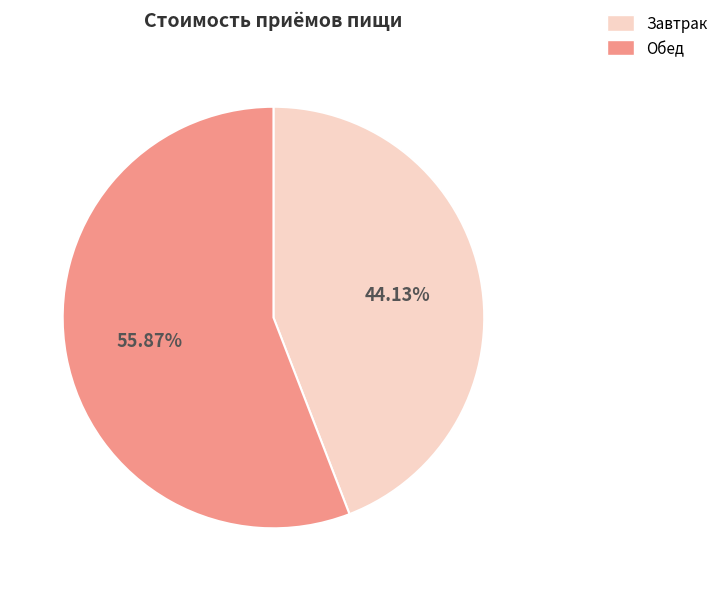

To the nearest percent, what is the average slice percentage?

50%